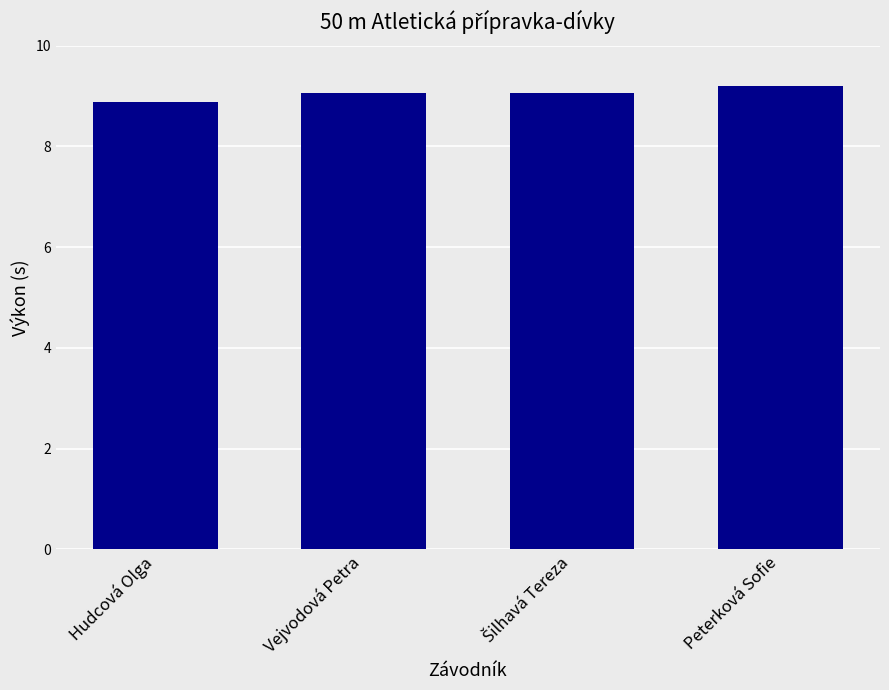

Count the number of data series in this chart.

1